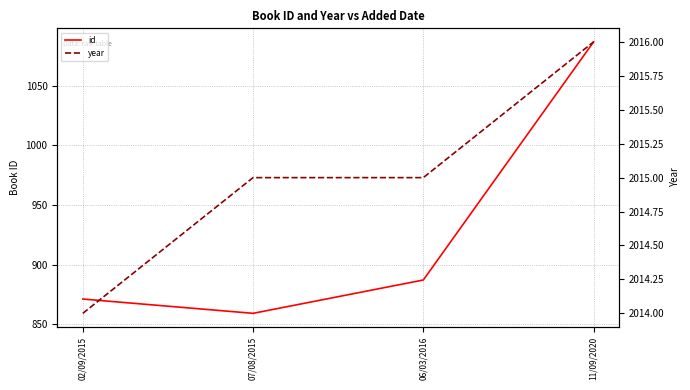

How many data points in year are above 2015?

1